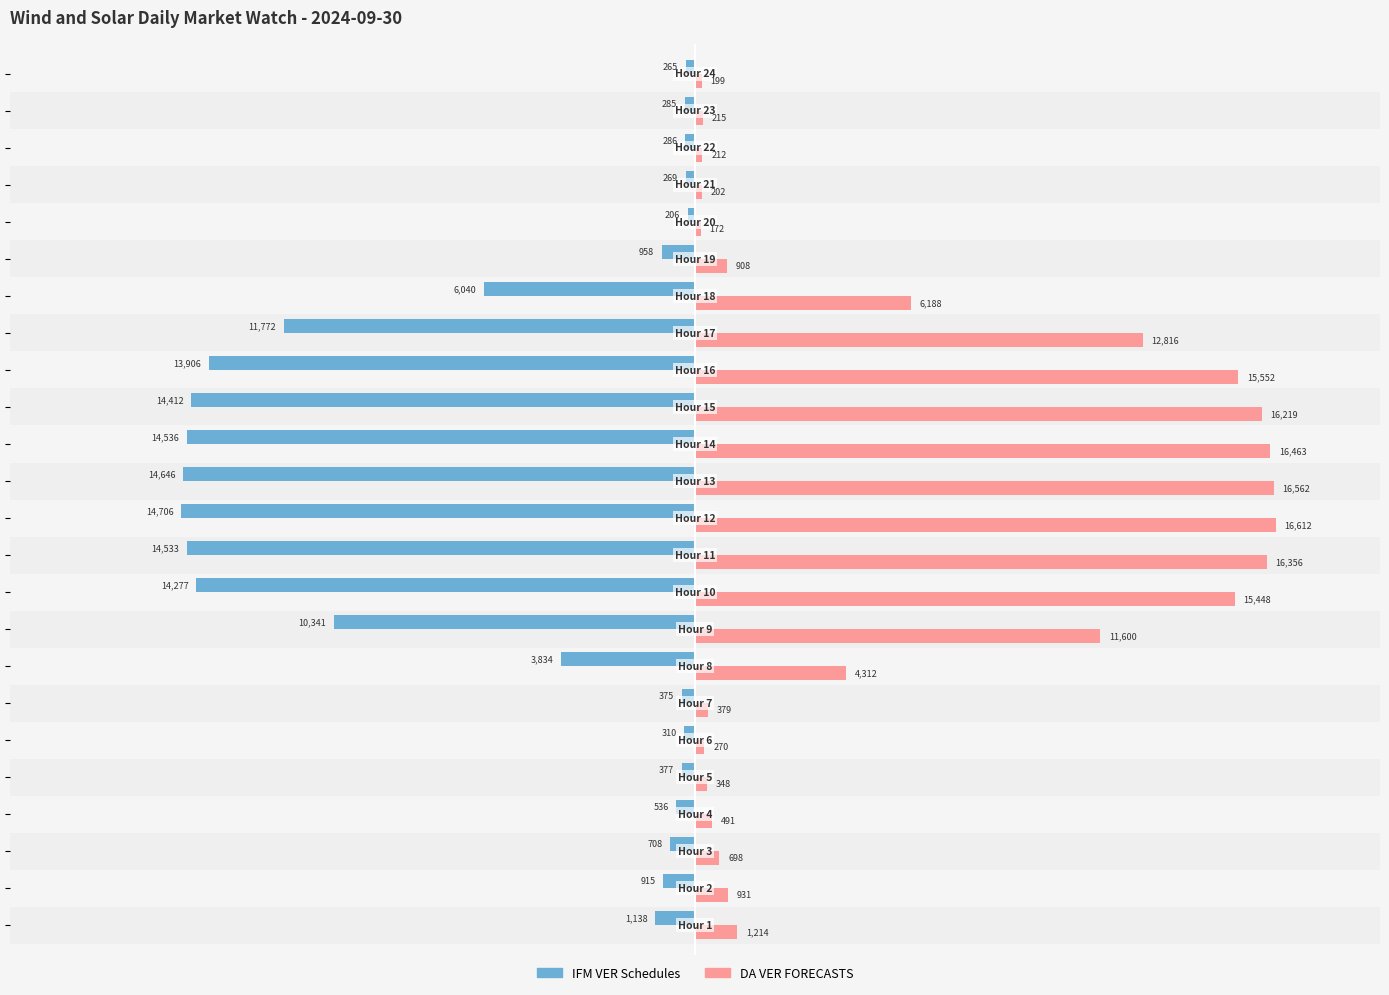

What are all the series names shown in the legend?

IFM VER Schedules, DA VER FORECASTS